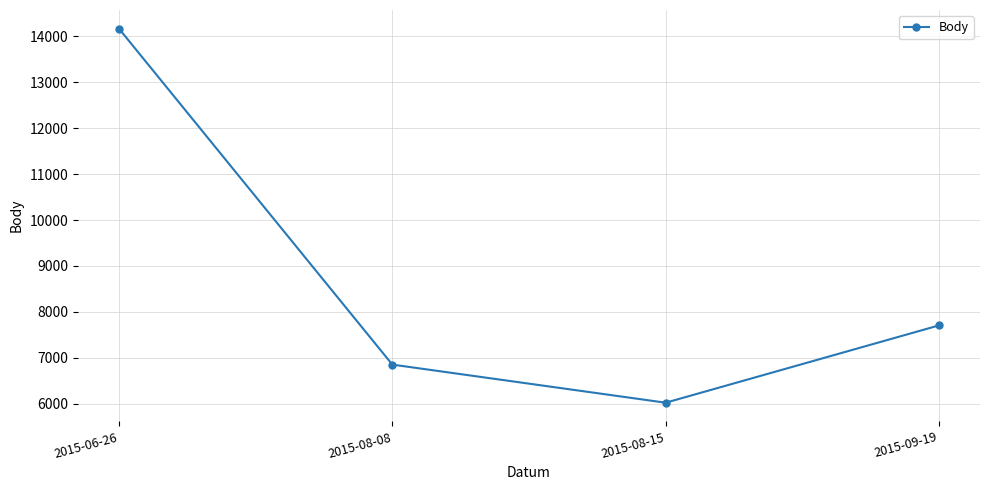

Is this an area chart (filled region under the line)?

No